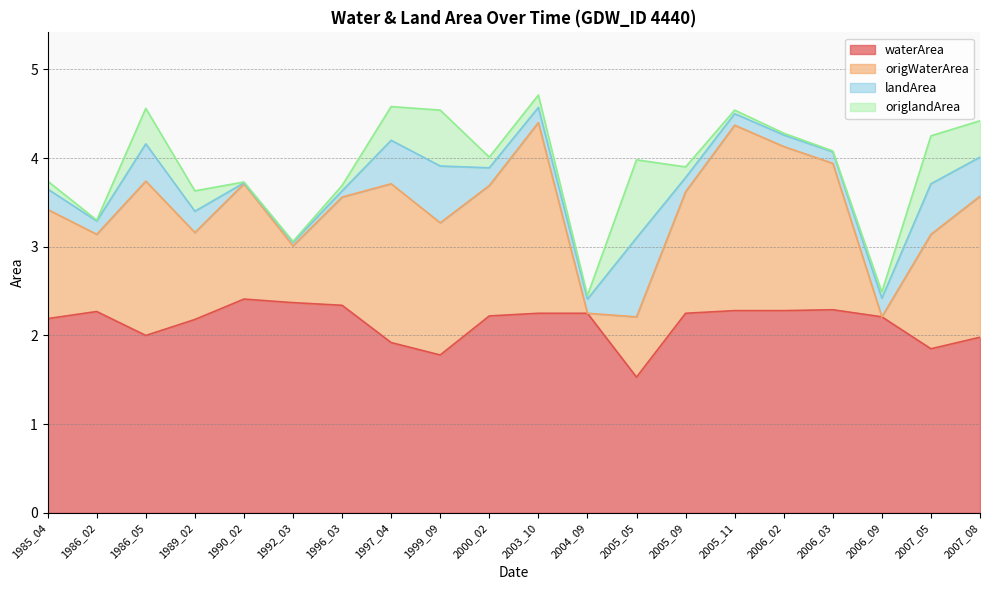

What is the minimum value for waterArea?

1.5